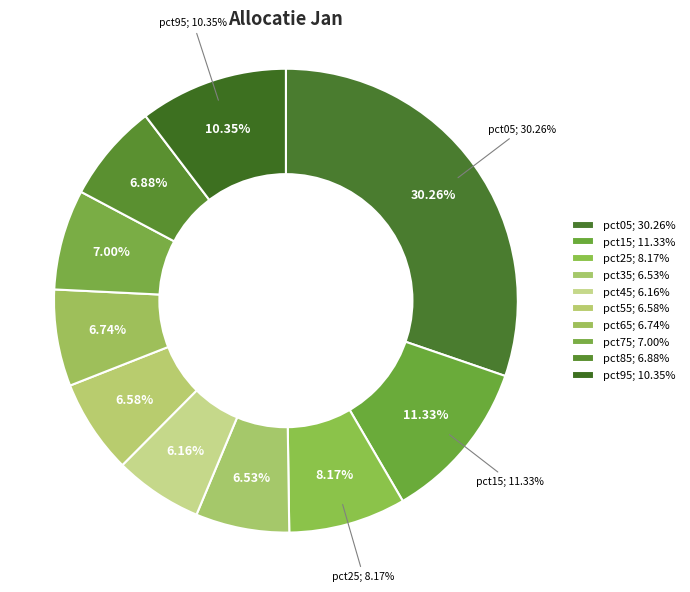

Rank the categories by value from highest to lowest.

pct05, pct15, pct95, pct25, pct75, pct85, pct65, pct55, pct35, pct45